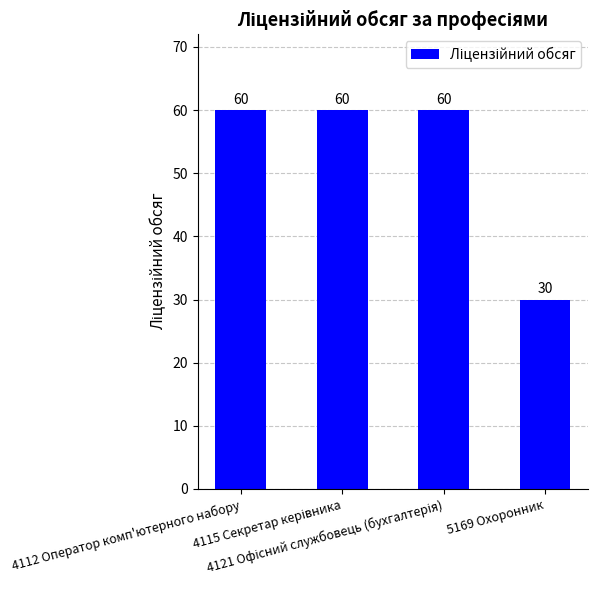

What is the value of the 4th bar from the left?

30